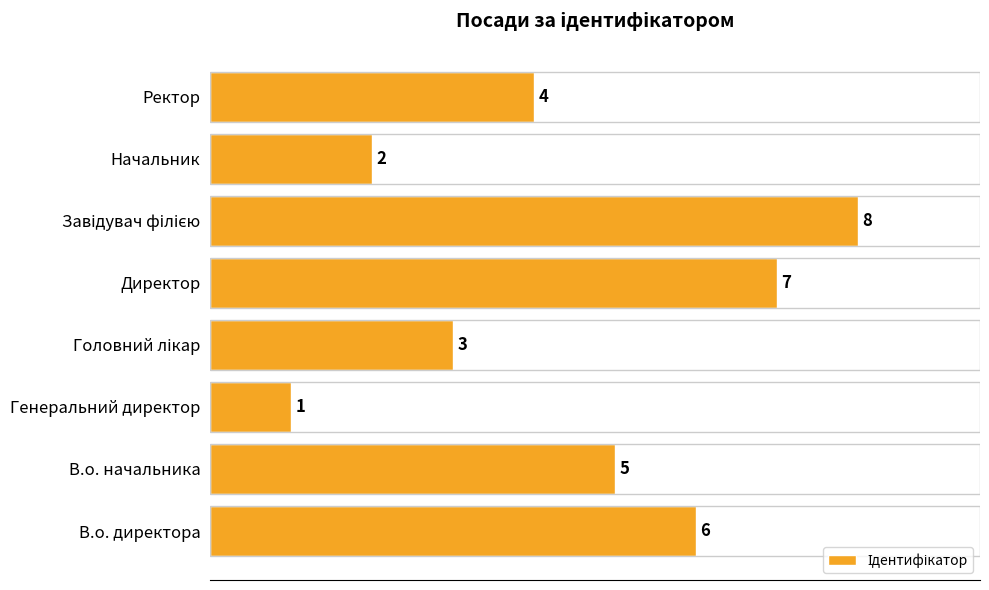

What is the greatest value displayed?

8